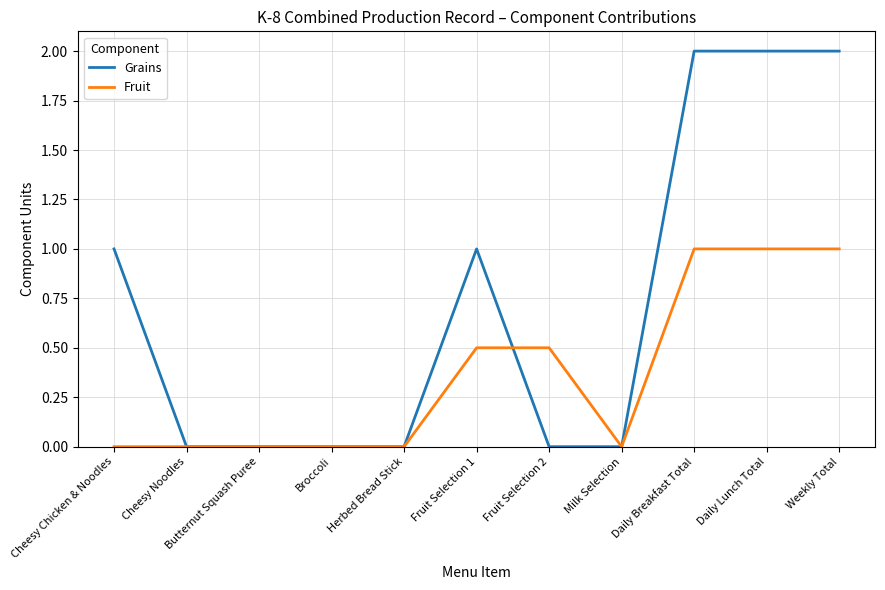

Which series changed the most between Broccoli and Daily Lunch Total?

Grains